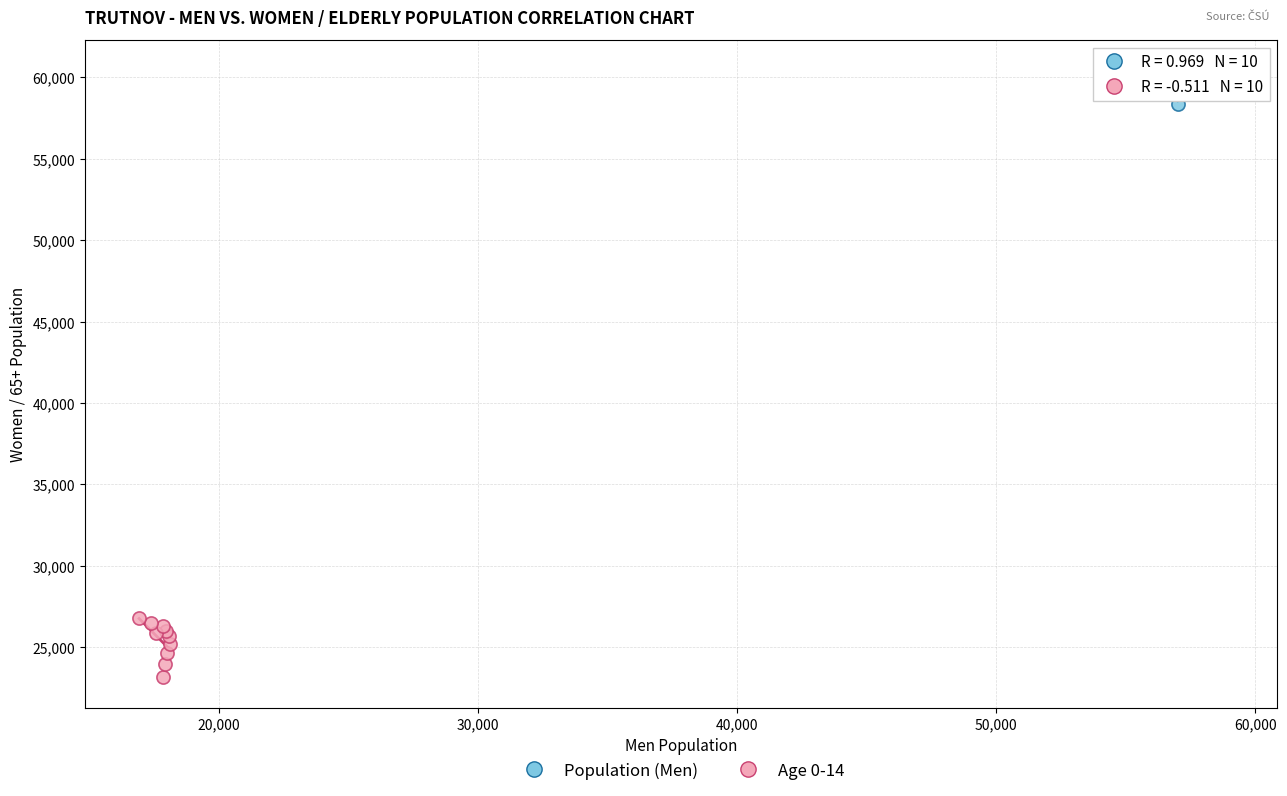

Which series has the largest Y range (max minus min)?

Age 0-14